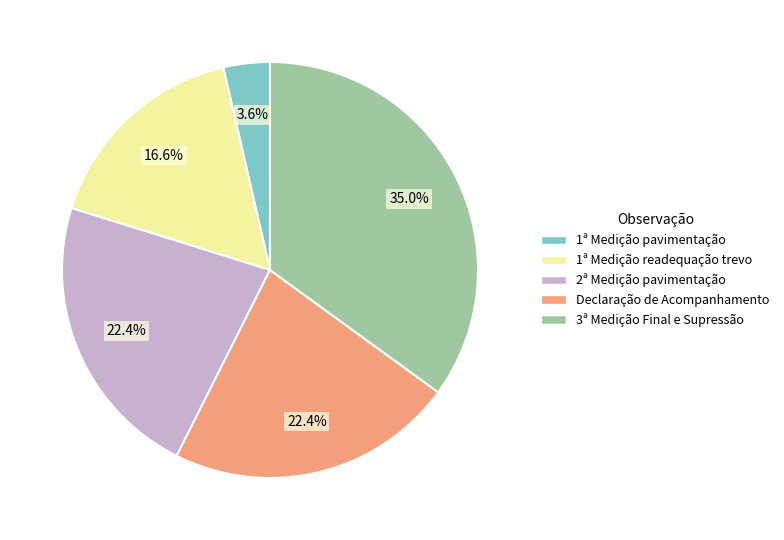

Do Declaração de Acompanhamento and 2ª Medição pavimentação together represent more than half of the pie?

No